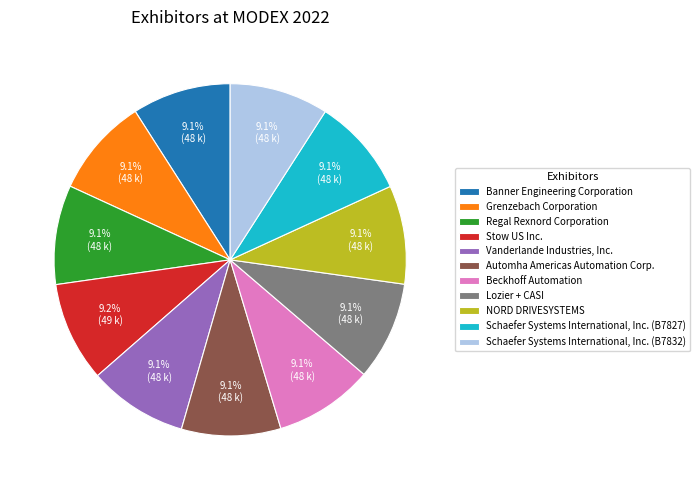

True or false: Beckhoff Automation accounts for 9% of the total.

True